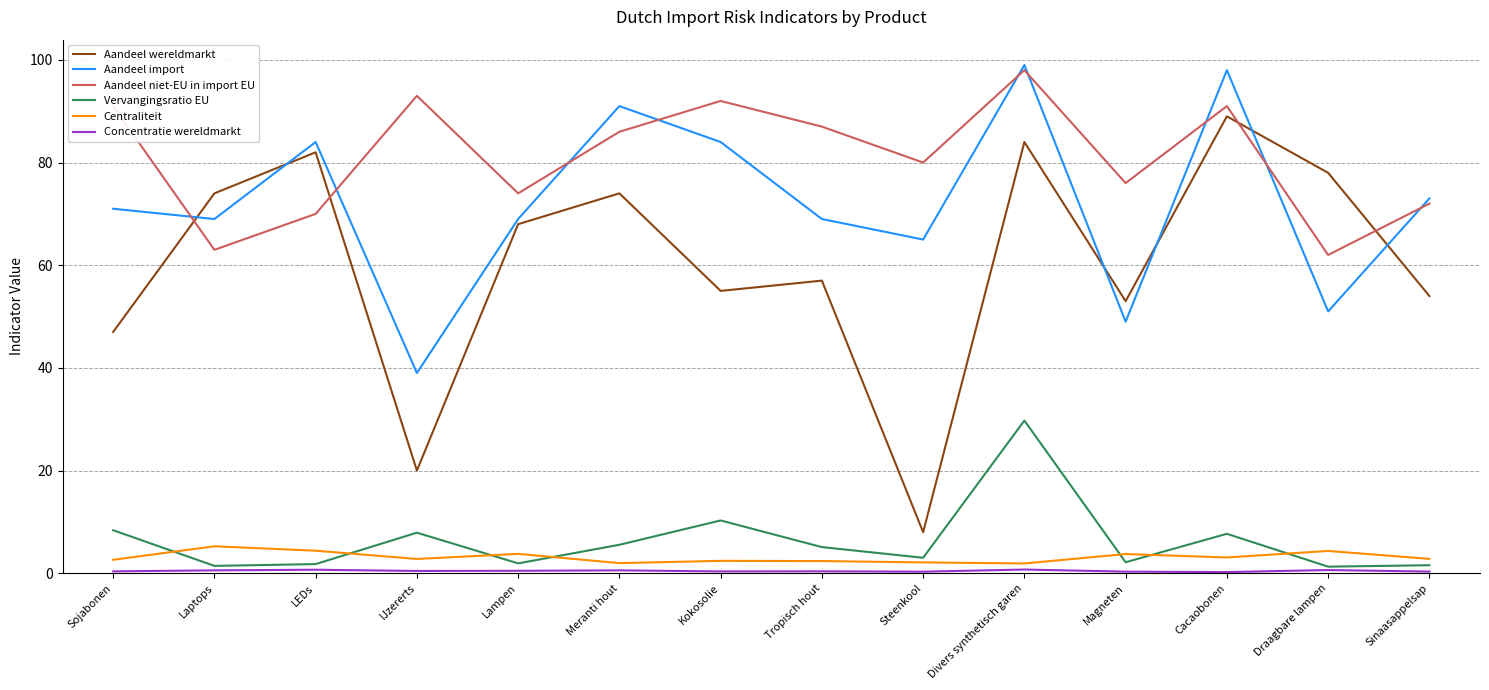

Does the chart display data point markers on the line(s)?

No